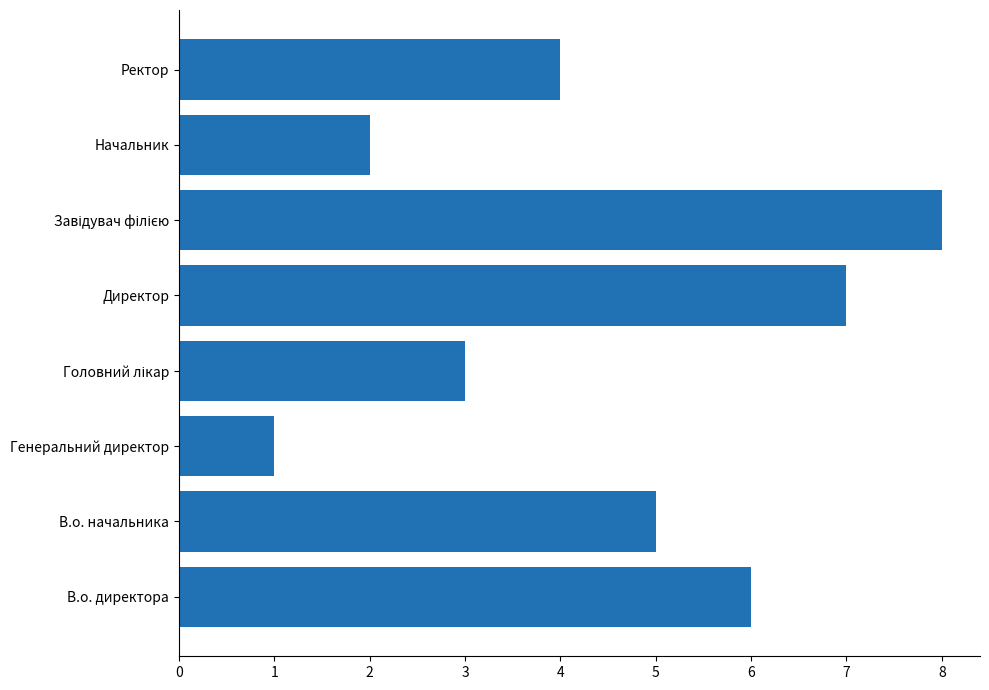

What is the maximum value shown in the chart?

8